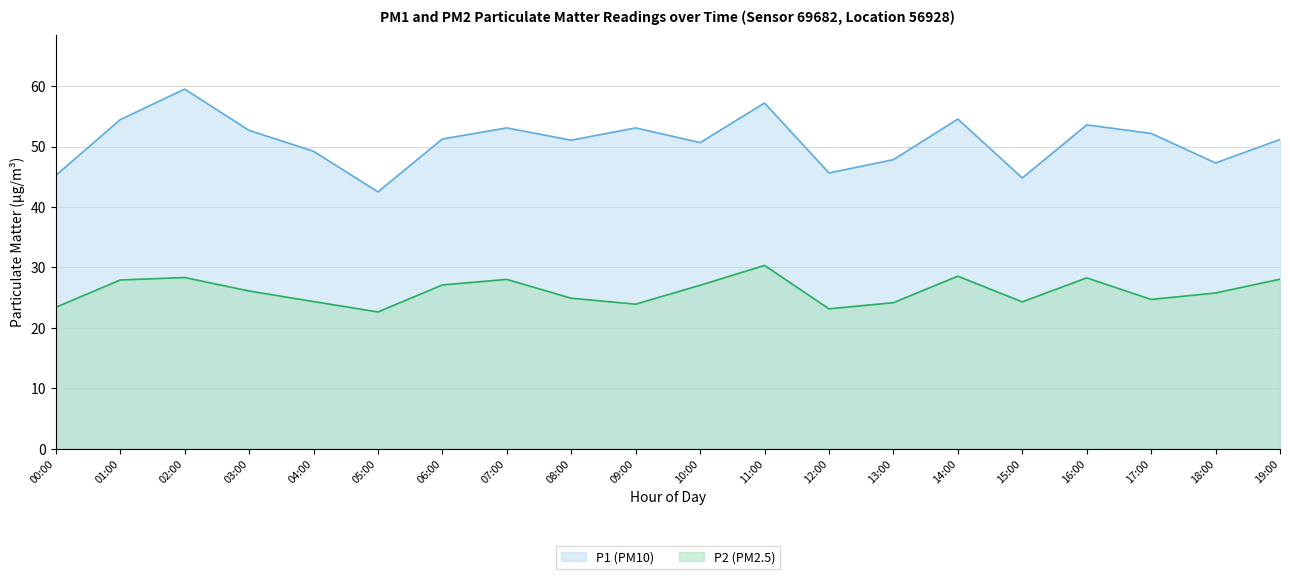

At which category is the sum across all series the highest?

02:00